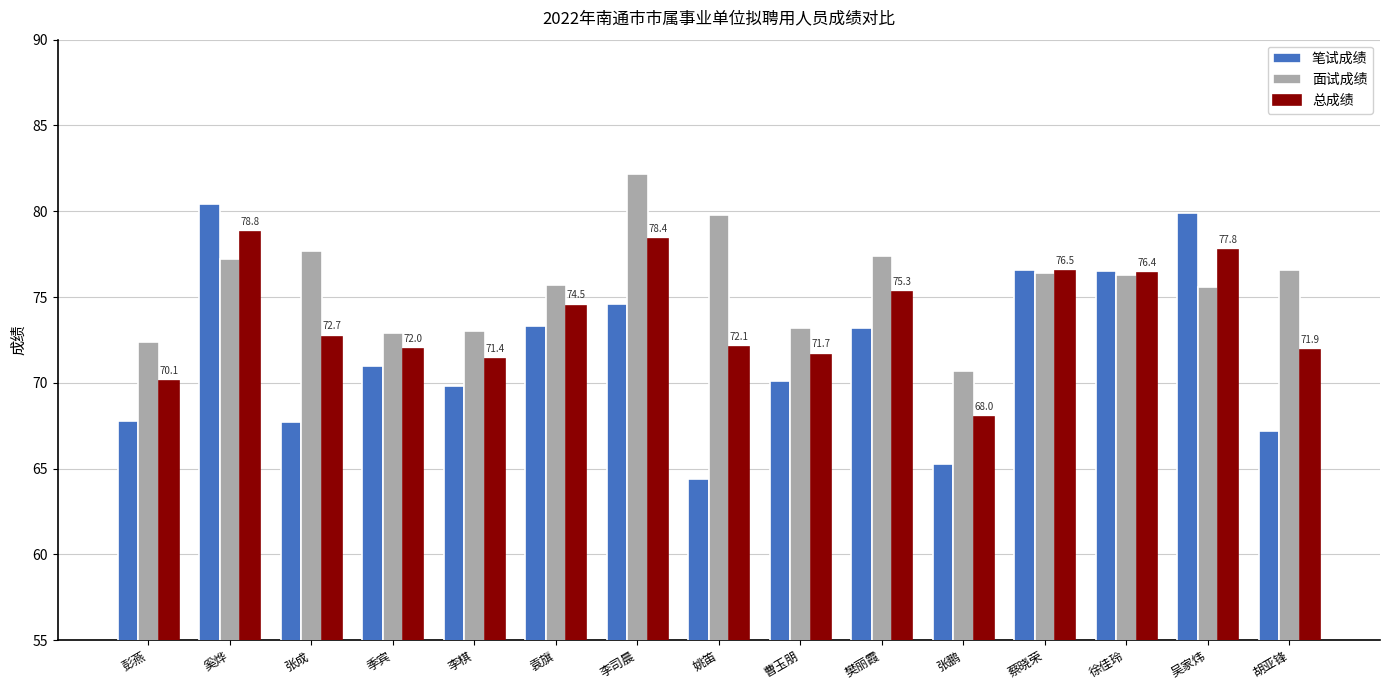

What is the spread (max minus min) of values at 彭燕?

4.6